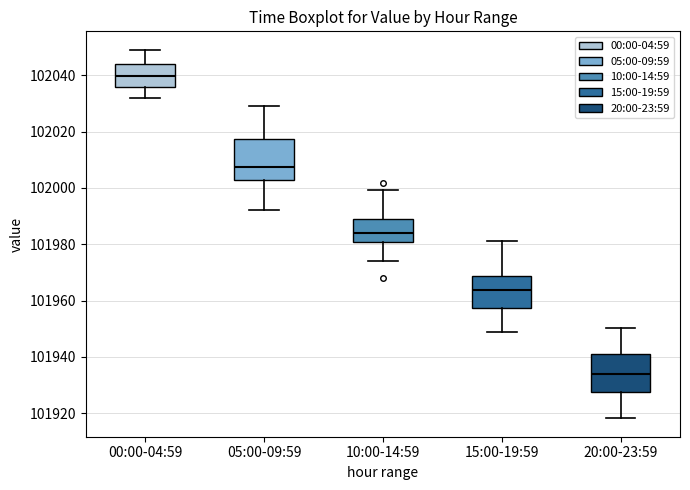

Which box's median line is the lowest?

20:00-23:59